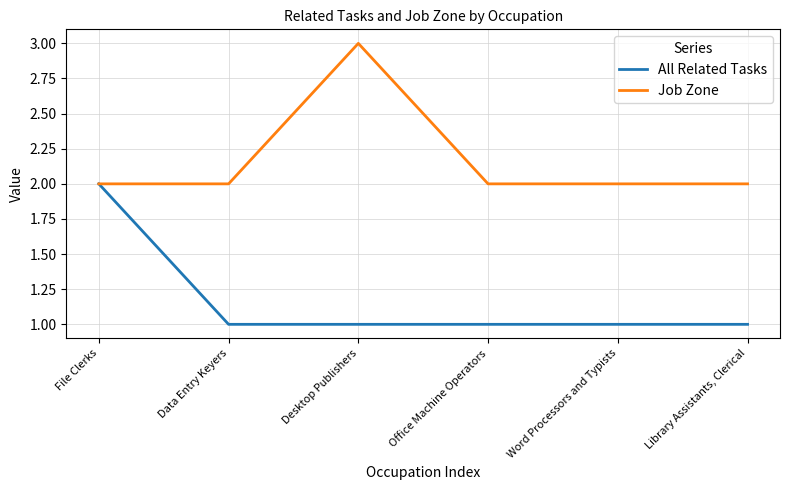

Which series changed the most between Data Entry Keyers and Desktop Publishers?

Job Zone